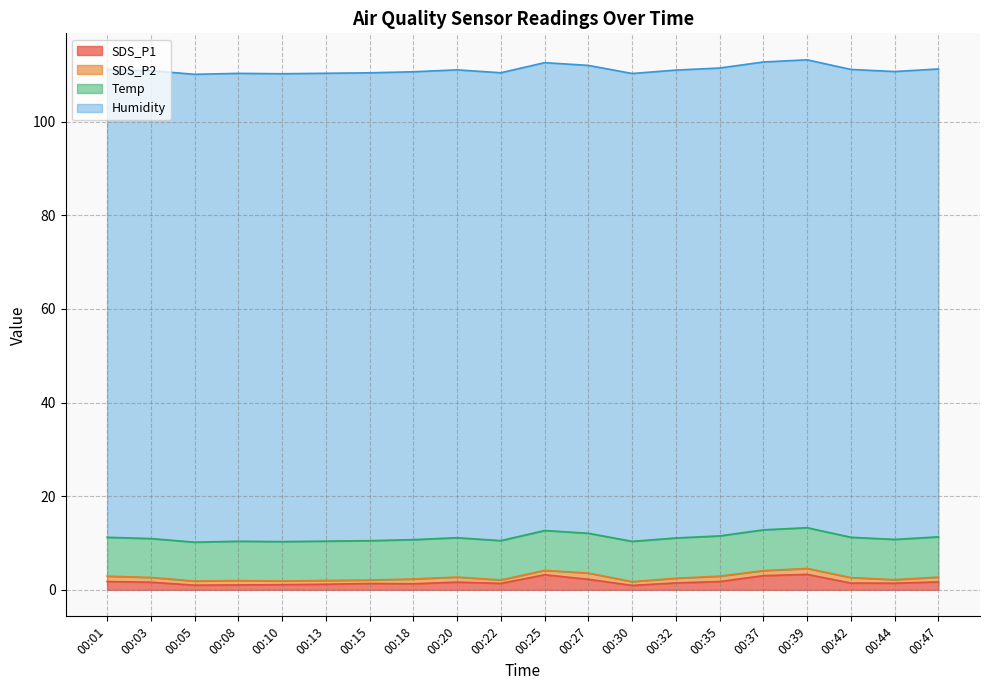

What is the spread (max minus min) of values at 00:15?

99.2